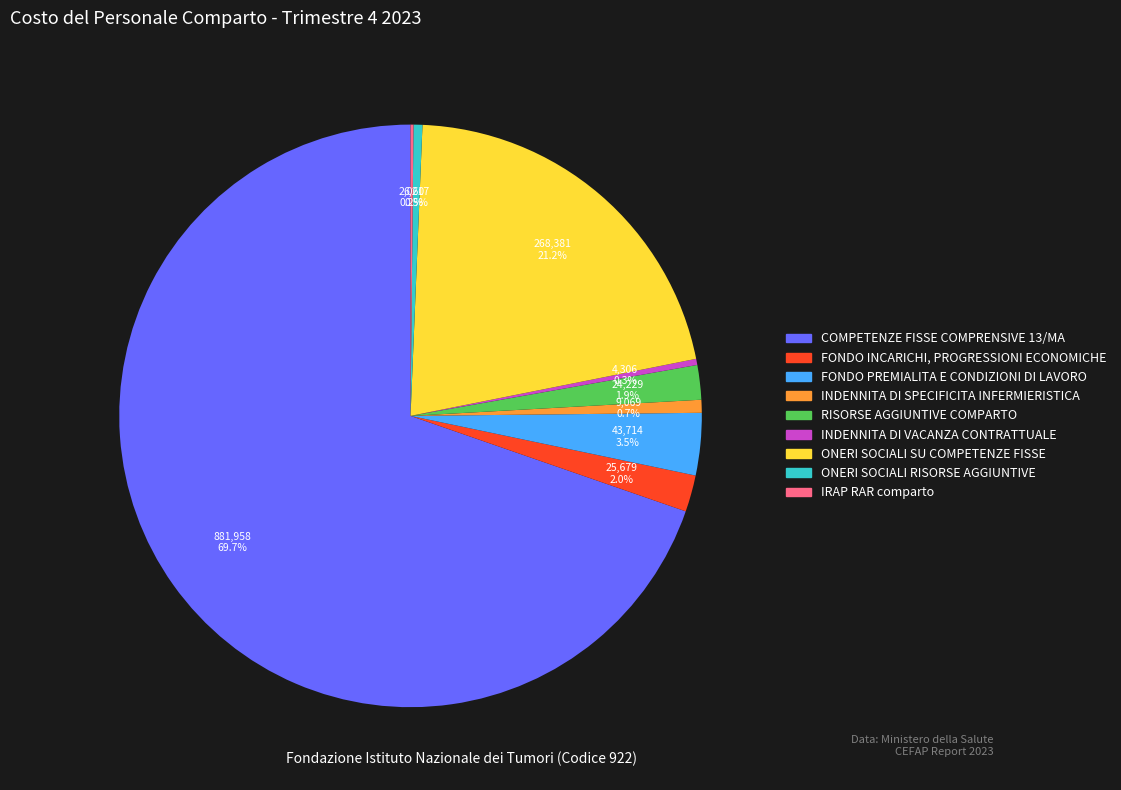

What is the largest slice in the pie chart?

COMPETENZE FISSE COMPRENSIVE 13/MA